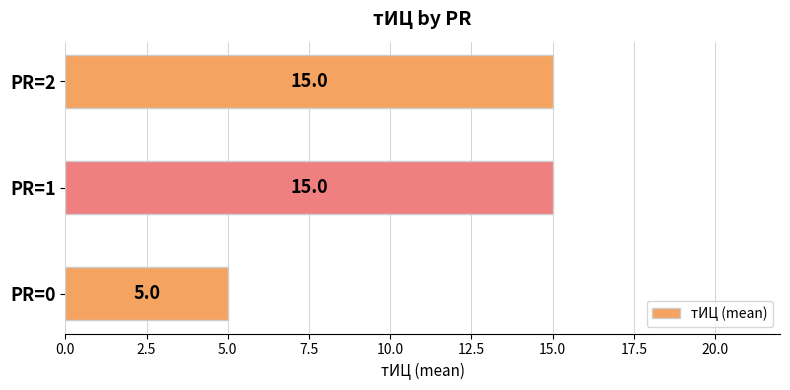

Reading bottom to top, what are all the values shown in this chart?

PR=0=5	PR=1=15	PR=2=15